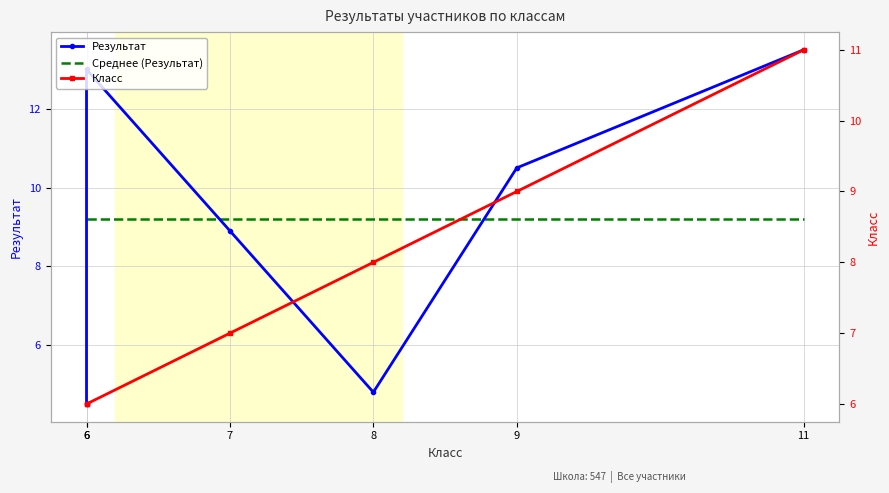

The Результат series shows 13.5 at 11. True or false?

True